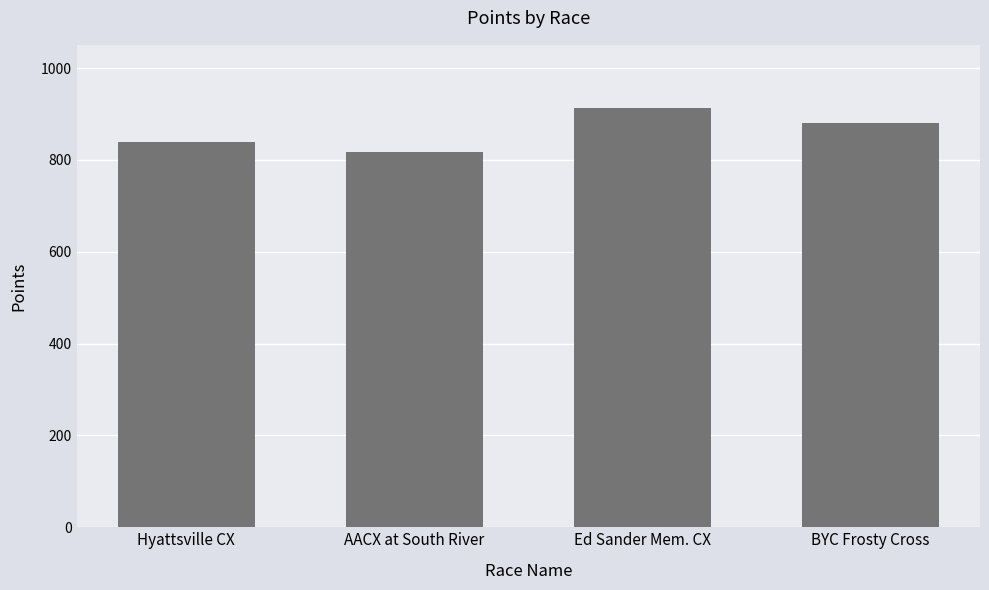

How many values are below 880?

2